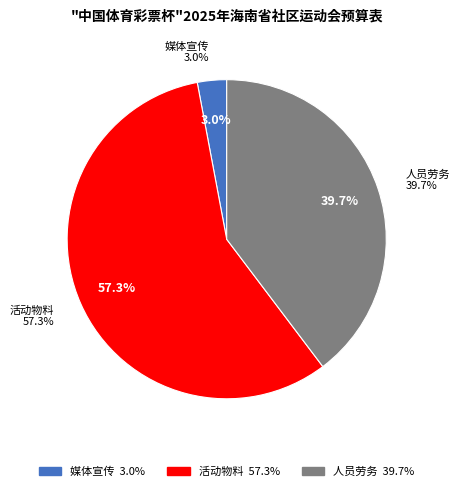

To the nearest percent, what is the difference between the largest and smallest slice percentages?

54%